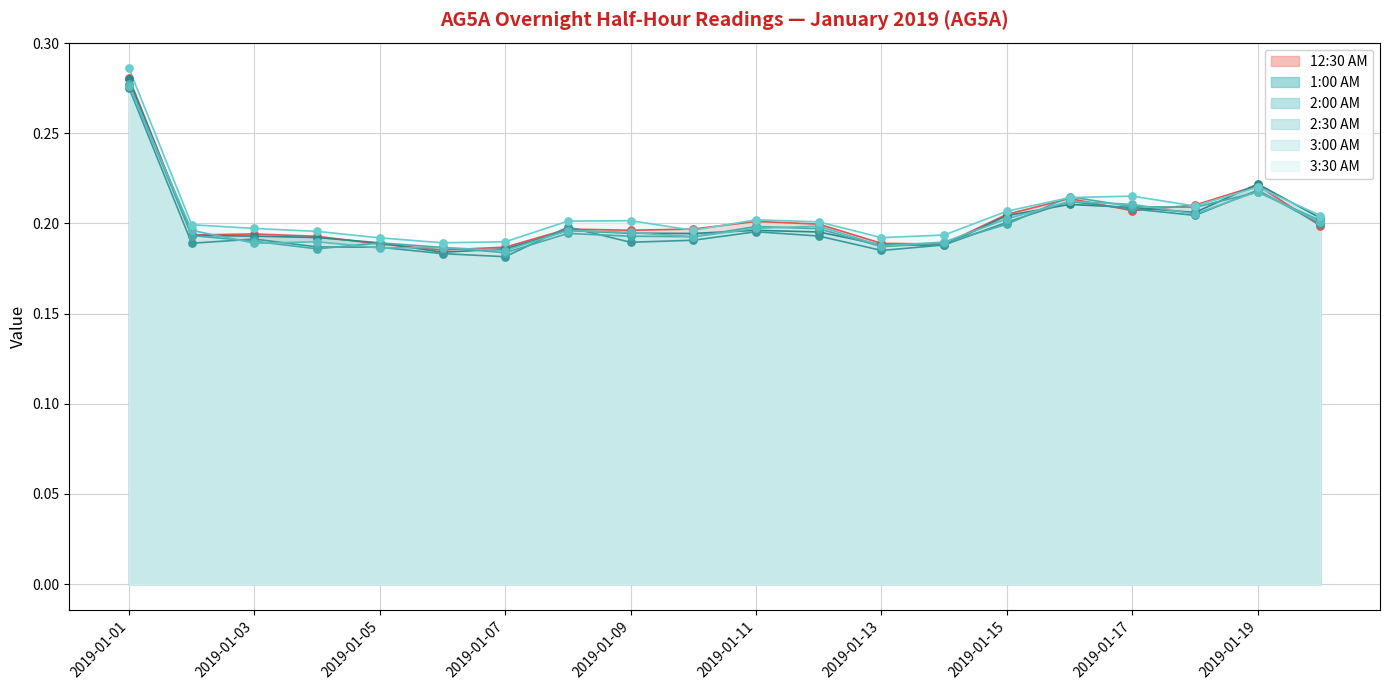

Which series reaches the minimum Y coordinate?

2:00 AM